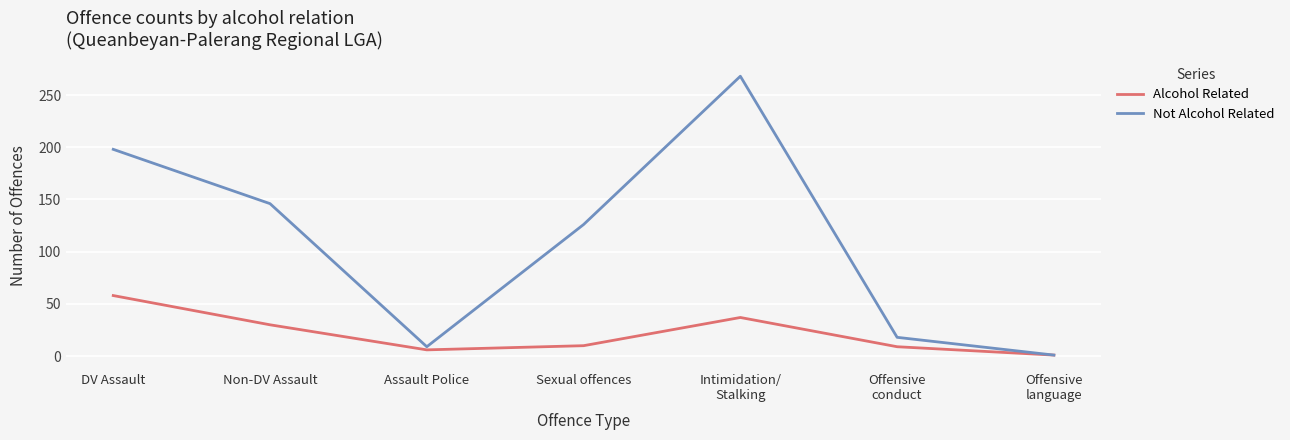

What is the greatest value displayed?

268